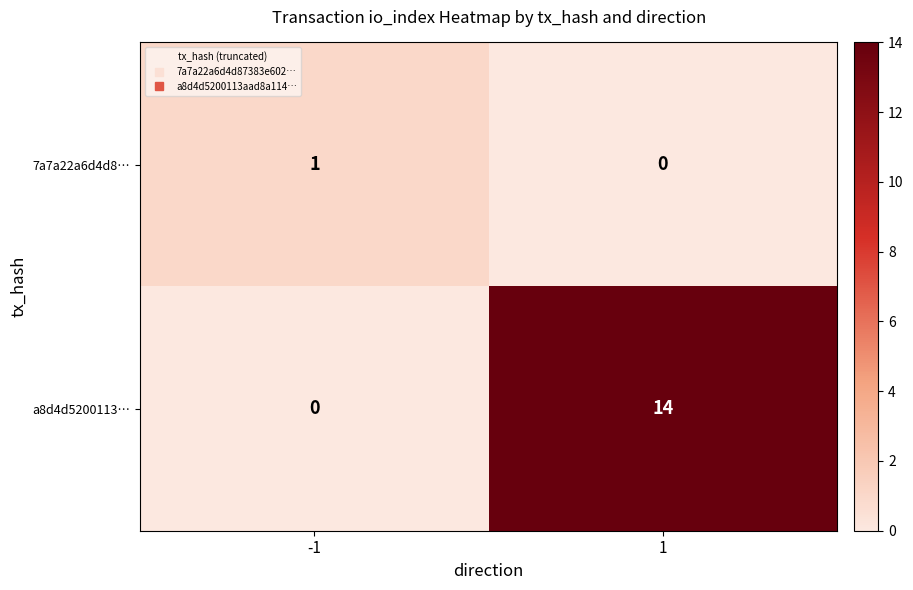

What is the total value across all series at -1?

1